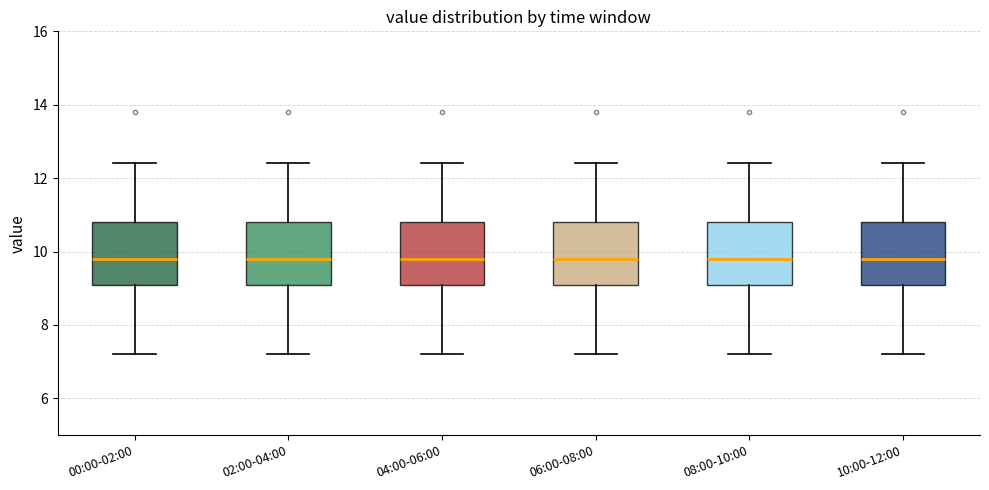

Where is the upper edge of the box for 04:00-06:00 on the y-axis? The values are not printed on the chart, so give them approximately, as read against the axis.

10.8